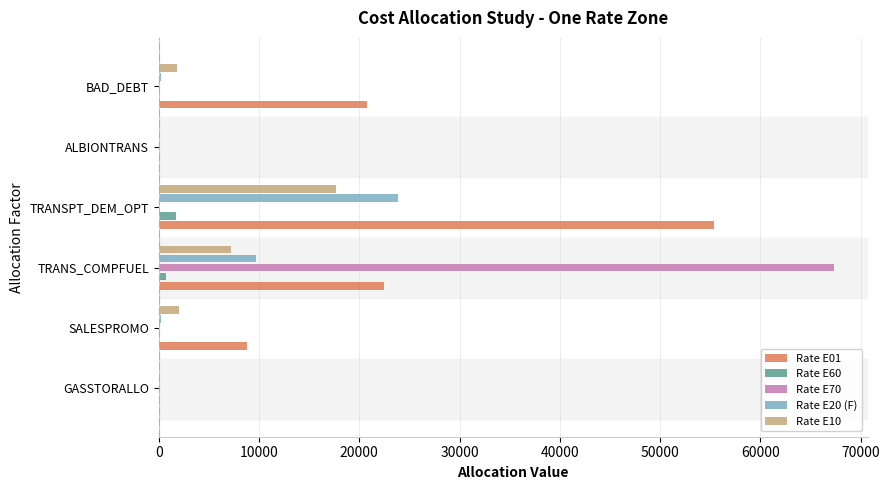

The value of Rate E60 at BAD_DEBT is 0.0. True or false?

True